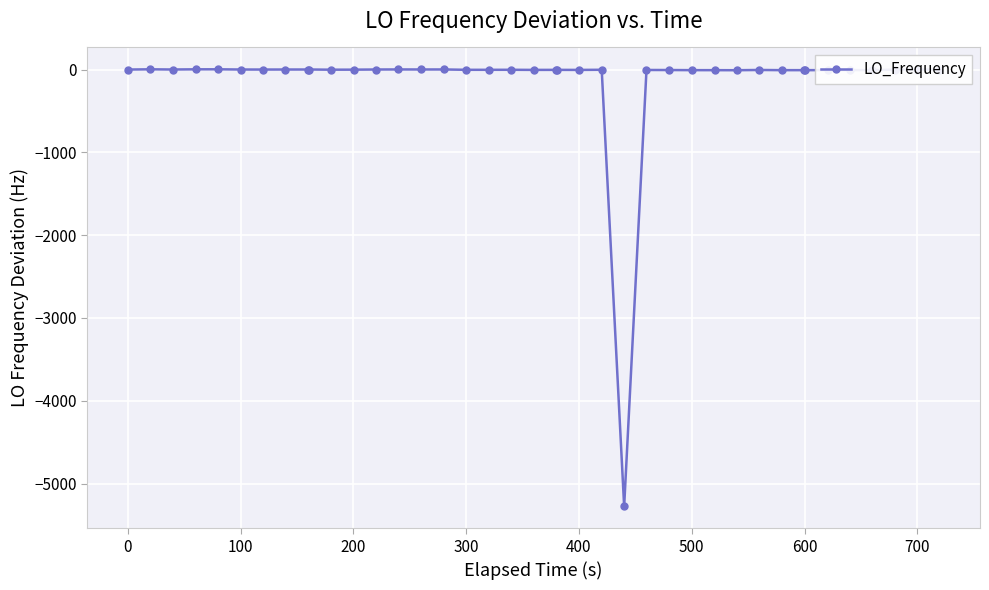

What is the sum of all values?

-5321.1